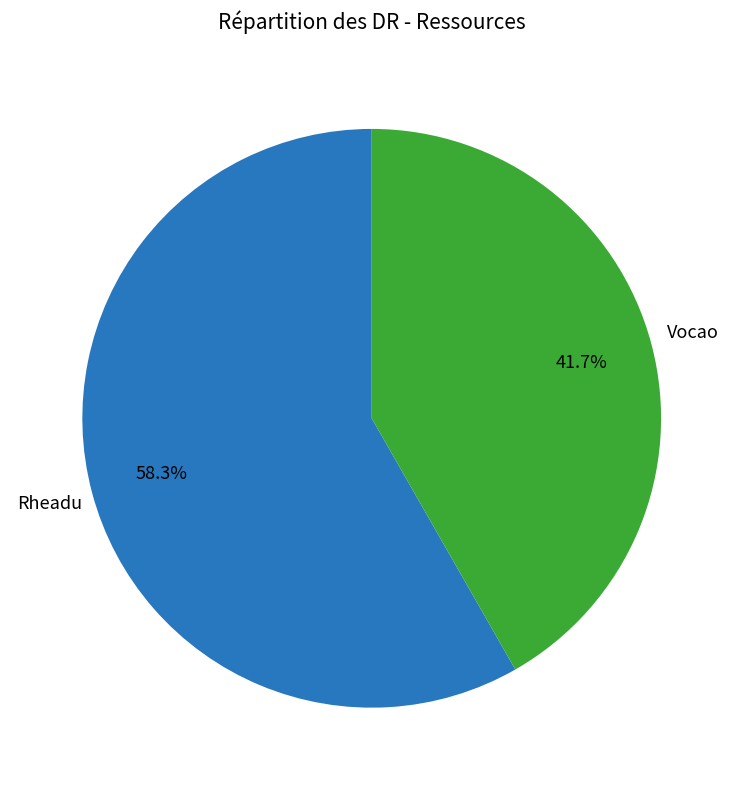

Is there a majority slice in this chart?

Yes